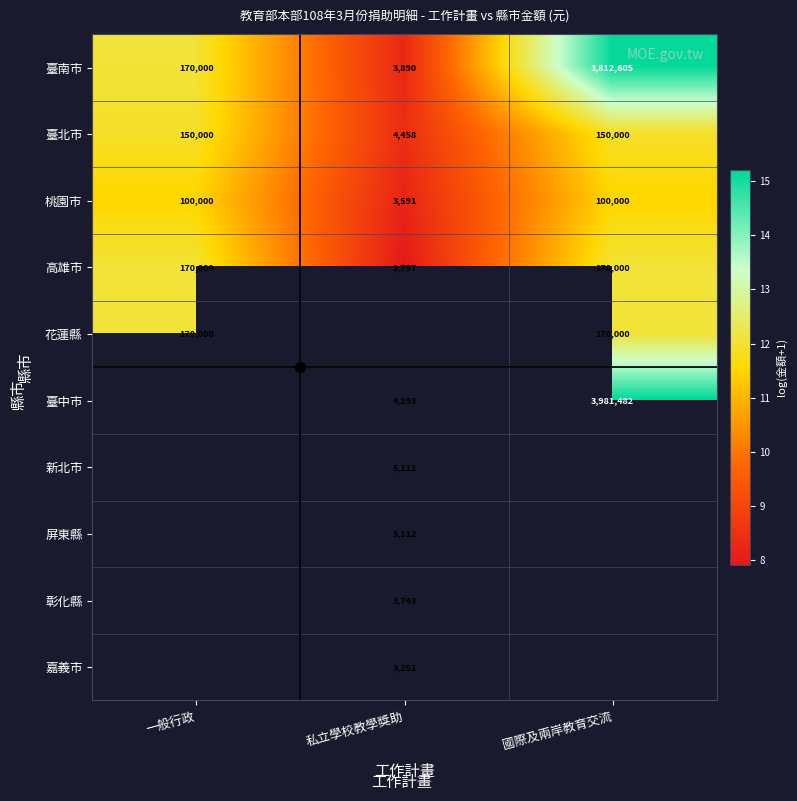

How many positive values does the 臺中市 series have?

2